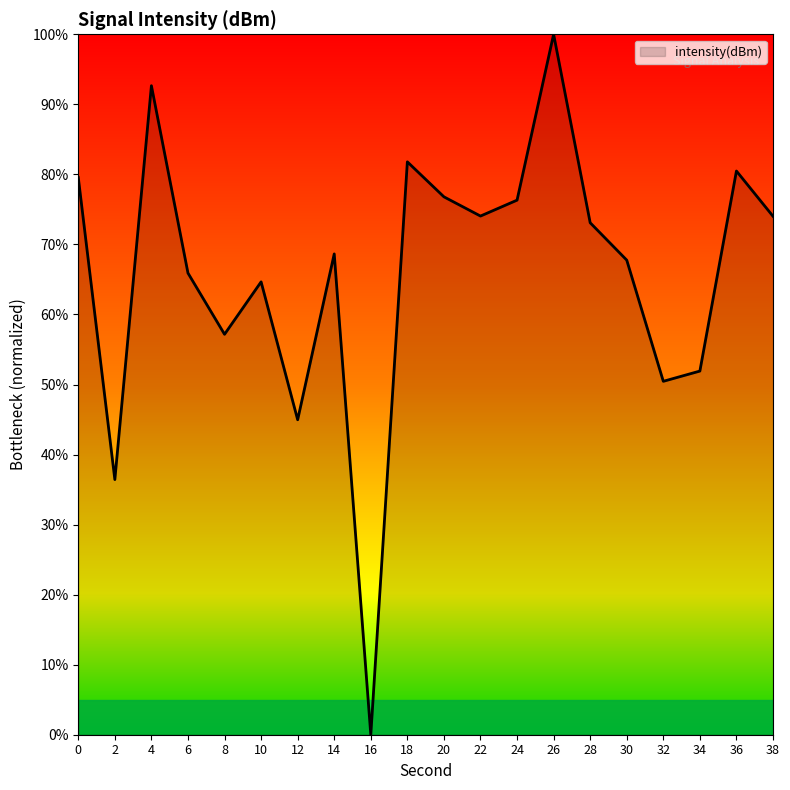

The chart shows a value of 79.6 at 0. True or false?

True